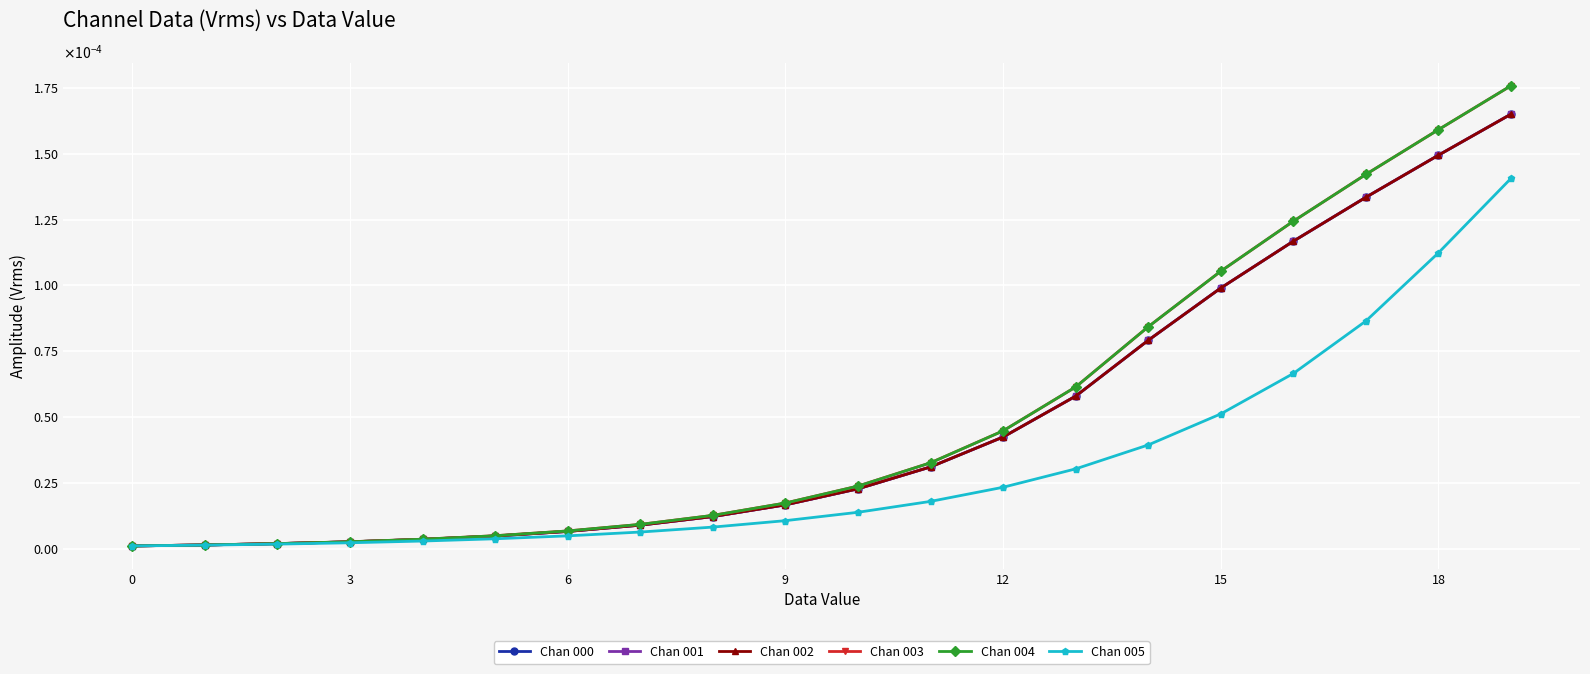

Reading left to right, what are all the values shown in this chart?

Chan 000: 0.0	0.0	0.0	0.0	0.0	0.0	0.0	0.0	0.0	0.0	0.0	0.0	0.0	0.0	0.0	0.0	0.0	0.0	0.0	0.0
Chan 001: 0.0	0.0	0.0	0.0	0.0	0.0	0.0	0.0	0.0	0.0	0.0	0.0	0.0	0.0	0.0	0.0	0.0	0.0	0.0	0.0
Chan 002: 0.0	0.0	0.0	0.0	0.0	0.0	0.0	0.0	0.0	0.0	0.0	0.0	0.0	0.0	0.0	0.0	0.0	0.0	0.0	0.0
Chan 003: 0.0	0.0	0.0	0.0	0.0	0.0	0.0	0.0	0.0	0.0	0.0	0.0	0.0	0.0	0.0	0.0	0.0	0.0	0.0	0.0
Chan 004: 0.0	0.0	0.0	0.0	0.0	0.0	0.0	0.0	0.0	0.0	0.0	0.0	0.0	0.0	0.0	0.0	0.0	0.0	0.0	0.0
Chan 005: 0.0	0.0	0.0	0.0	0.0	0.0	0.0	0.0	0.0	0.0	0.0	0.0	0.0	0.0	0.0	0.0	0.0	0.0	0.0	0.0